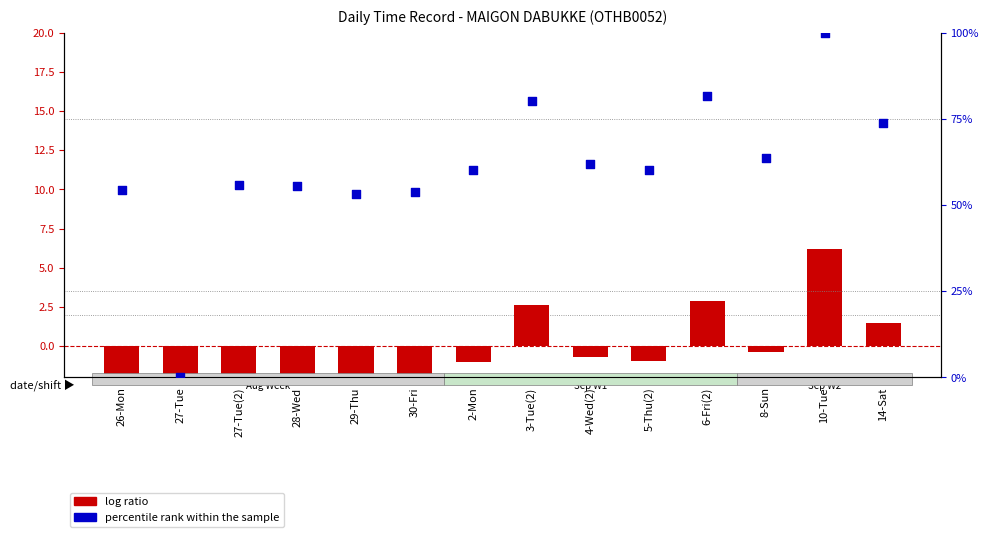

What is the total value across all series at 14-Sat?

75.1